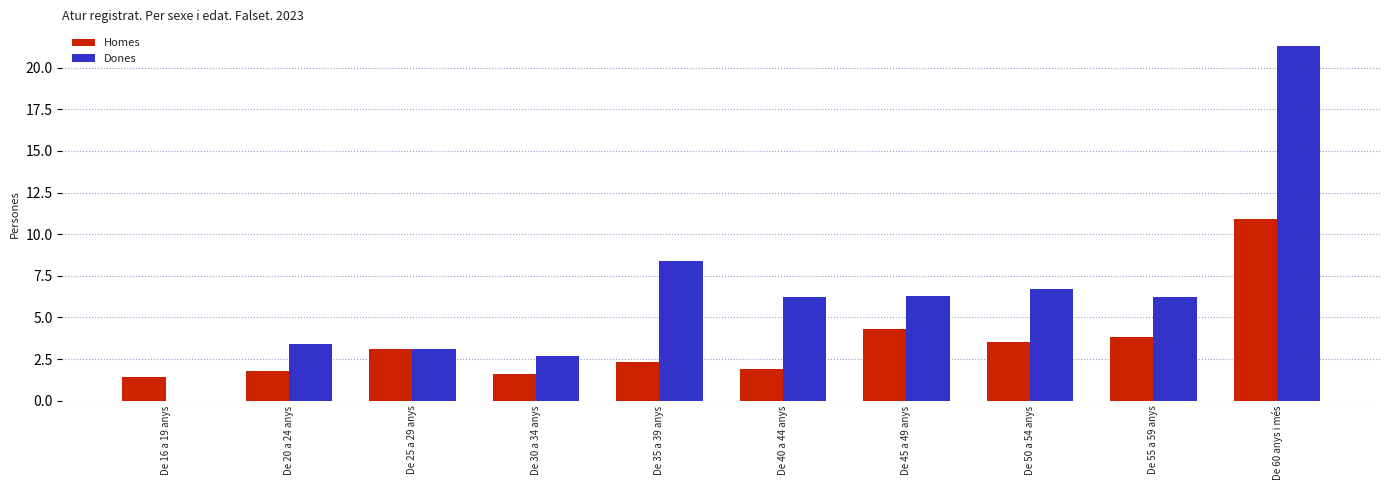

Reading left to right, what are all the values shown in this chart?

Homes: De 16 a 19 anys=1.4	De 20 a 24 anys=1.8	De 25 a 29 anys=3.1	De 30 a 34 anys=1.6	De 35 a 39 anys=2.3	De 40 a 44 anys=1.9	De 45 a 49 anys=4.3	De 50 a 54 anys=3.5	De 55 a 59 anys=3.8	De 60 anys i més=10.9
Dones: De 16 a 19 anys=0.0	De 20 a 24 anys=3.4	De 25 a 29 anys=3.1	De 30 a 34 anys=2.7	De 35 a 39 anys=8.4	De 40 a 44 anys=6.2	De 45 a 49 anys=6.3	De 50 a 54 anys=6.7	De 55 a 59 anys=6.2	De 60 anys i més=21.3